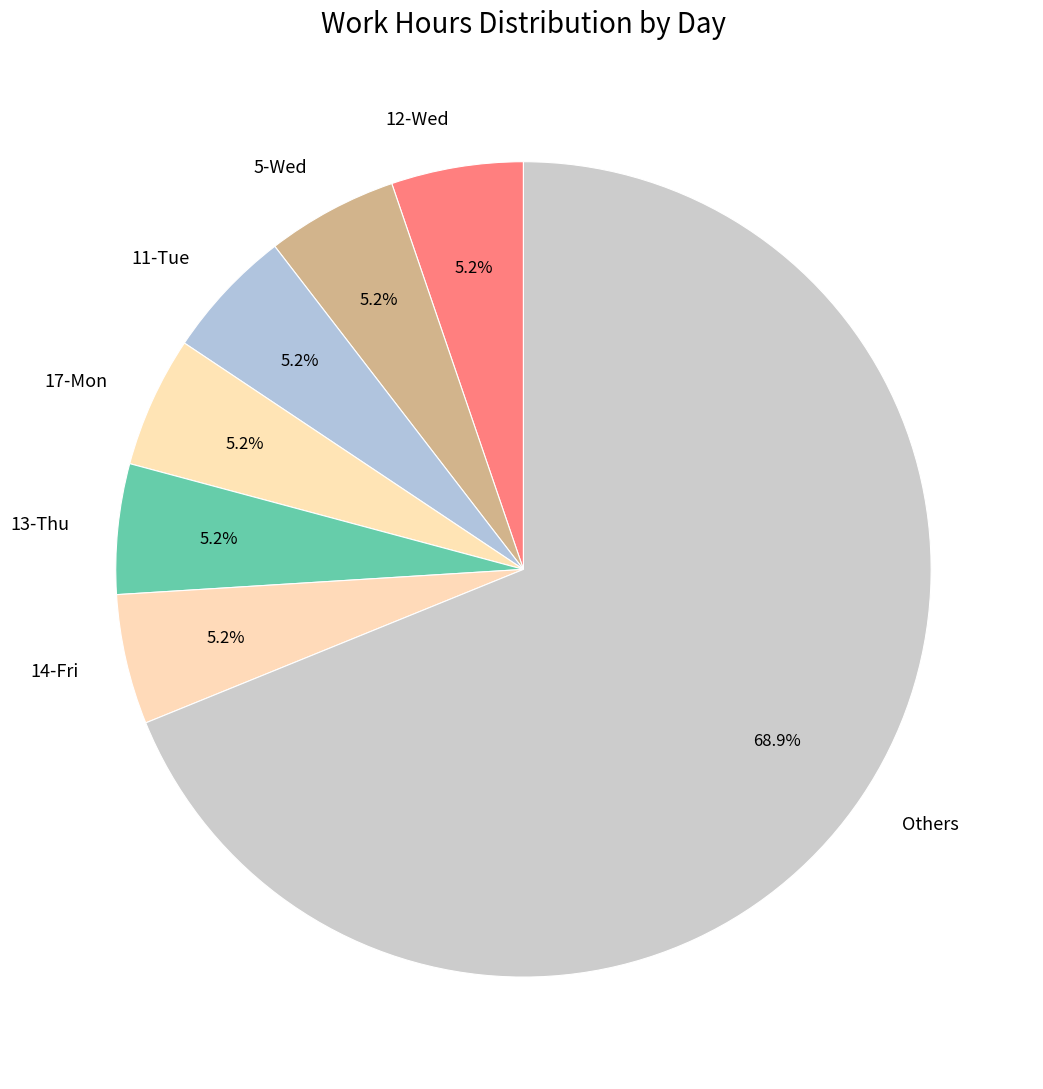

How many slices are in this pie chart?

7